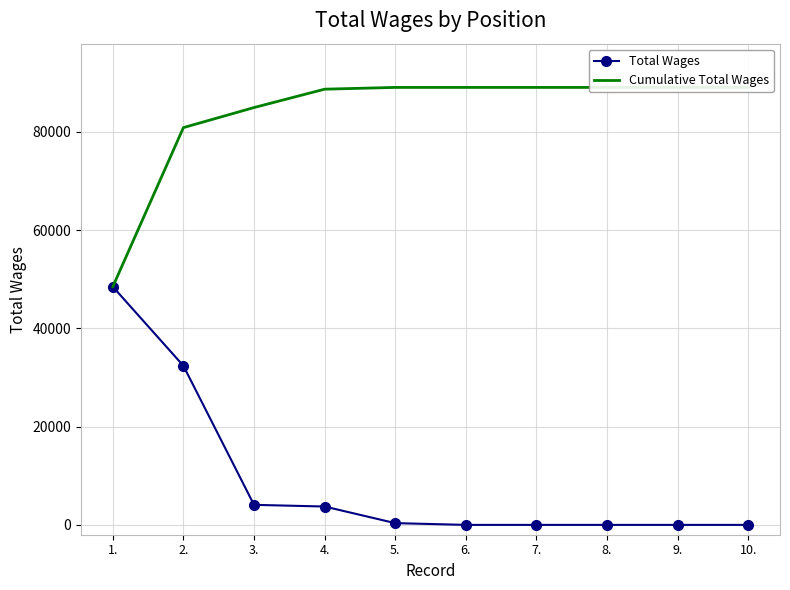

How many lines are shown in the chart?

2